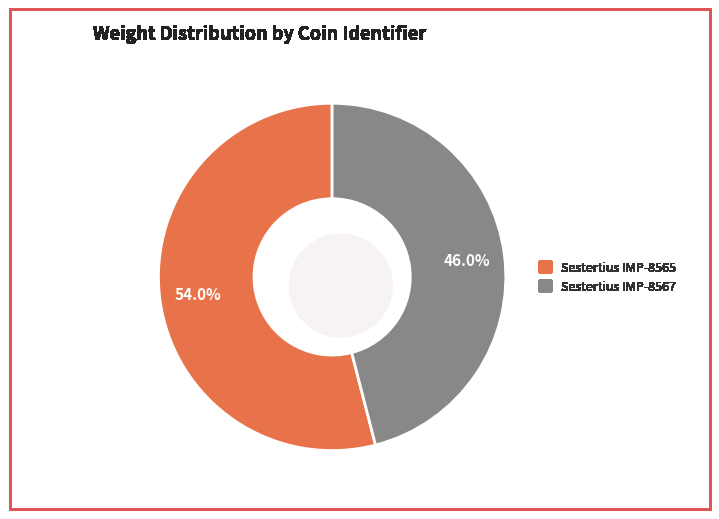

Does any single category account for the majority?

Yes